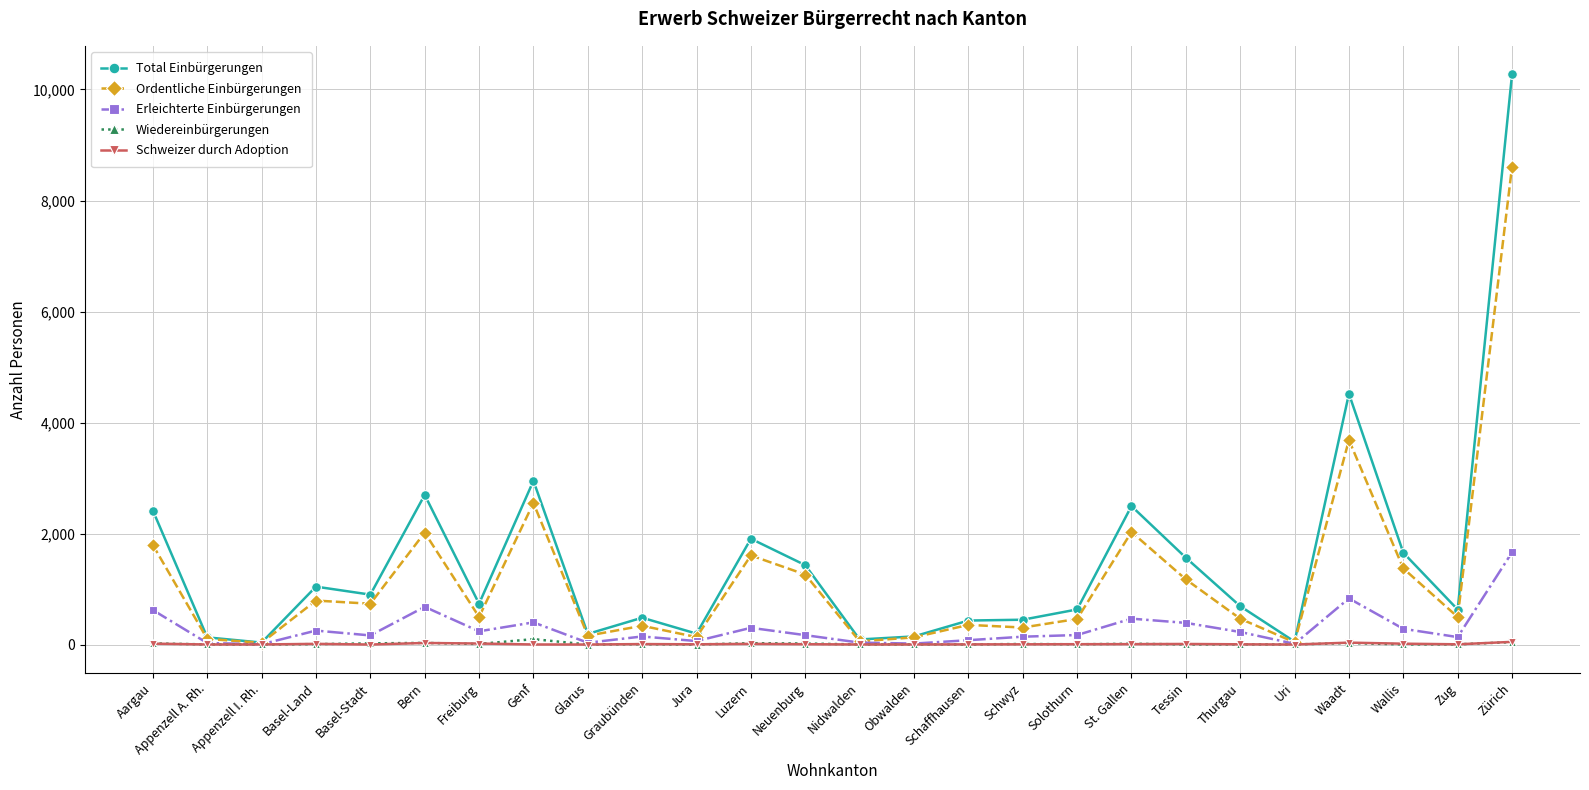

At which label does Ordentliche Einbürgerungen reach its peak?

Zürich